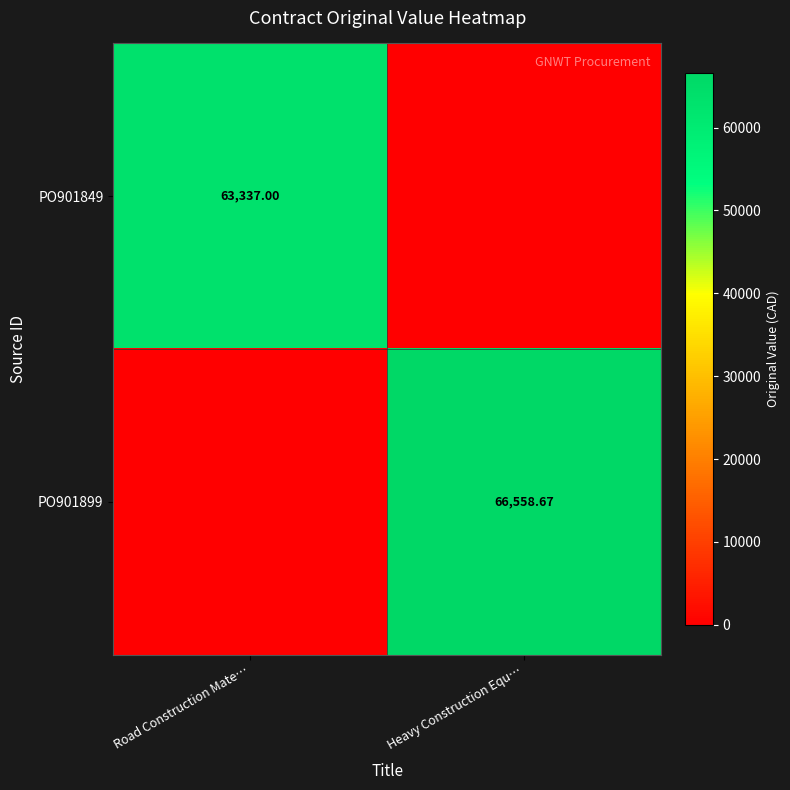

Which category has the highest value across all series?

Heavy Construction Equ…